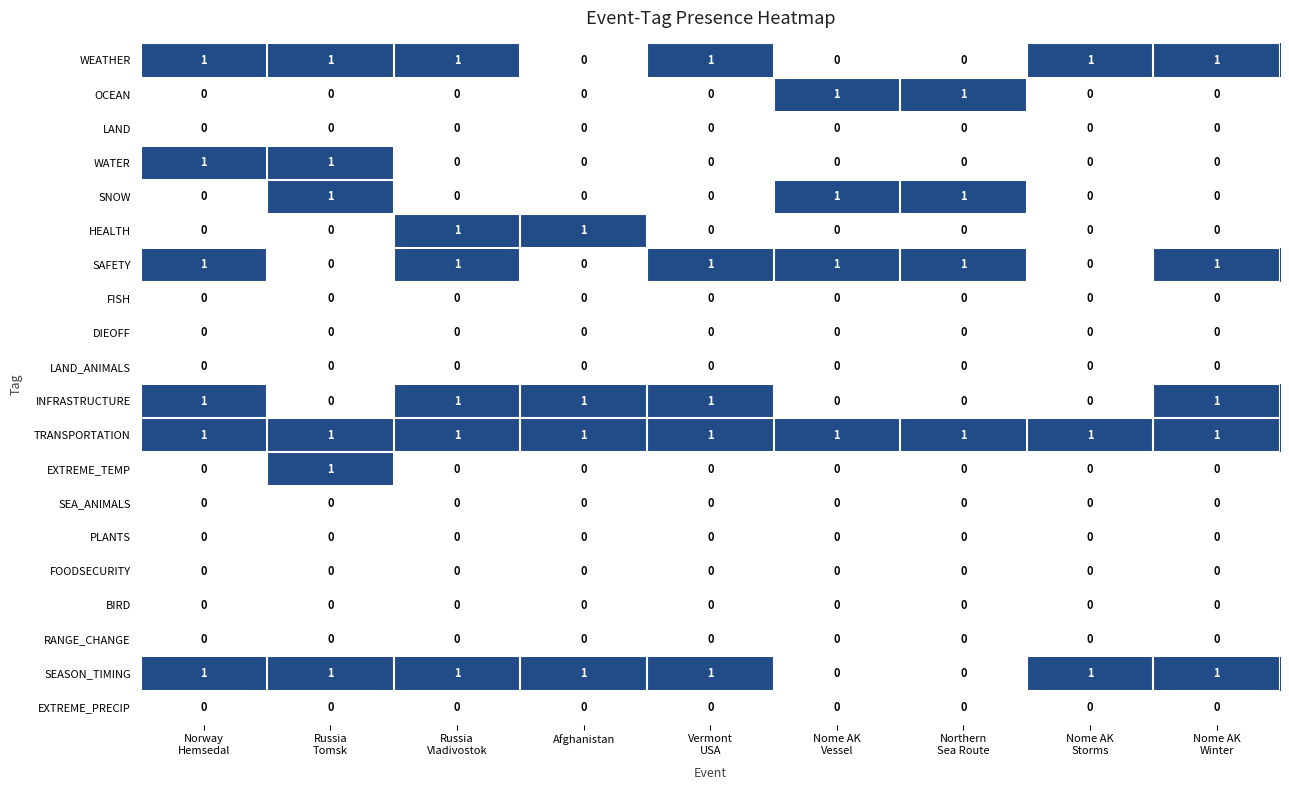

At how many categories does at least one series exceed 0?

9